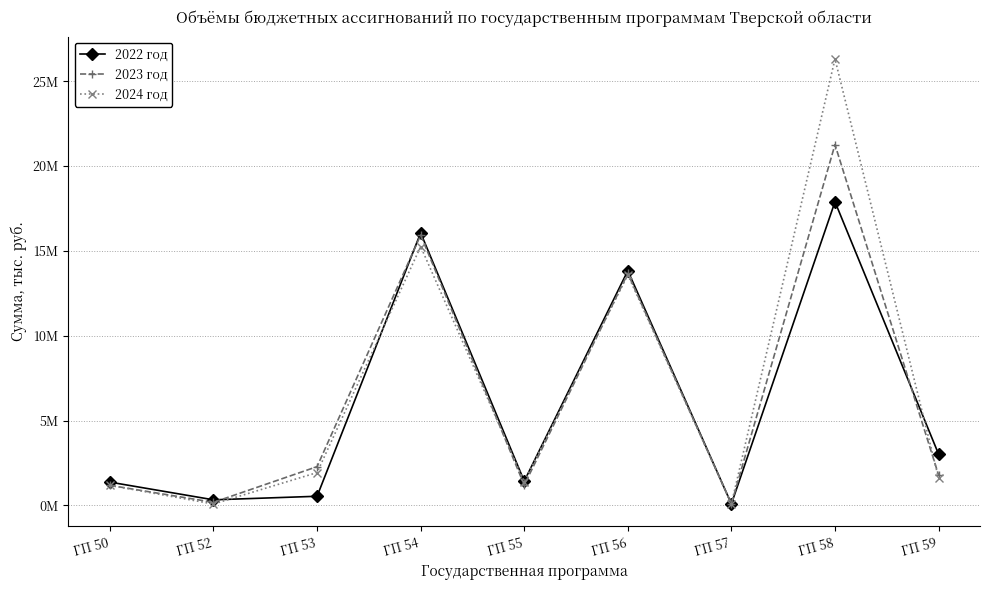

Where is 2023 год nearest to the value 10679119?

ГП 56